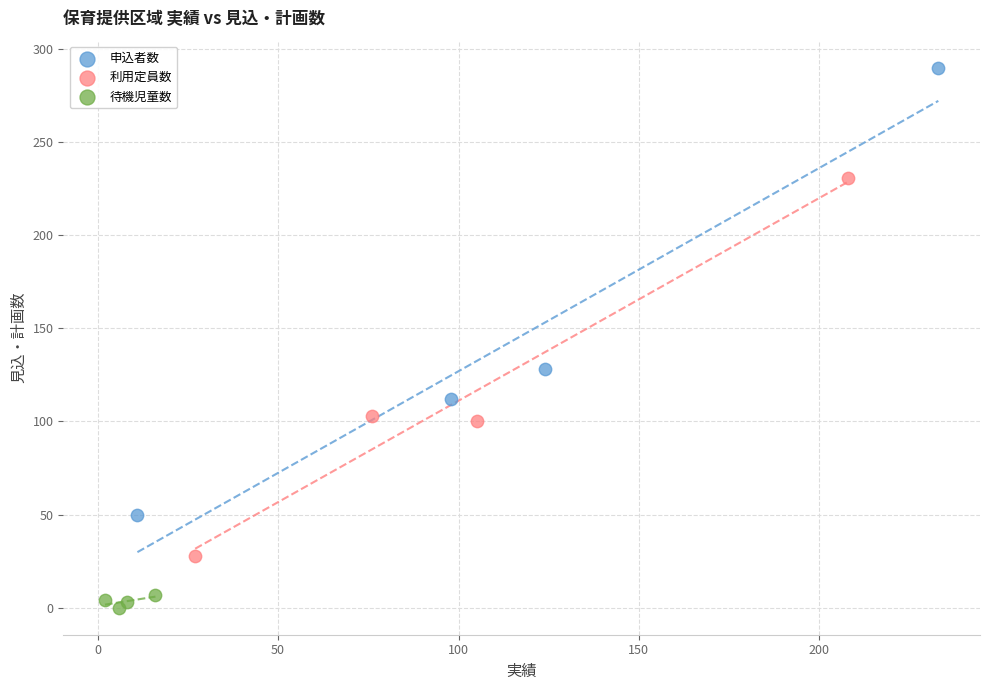

What are all the series names shown in the legend?

申込者数, 利用定員数, 待機児童数